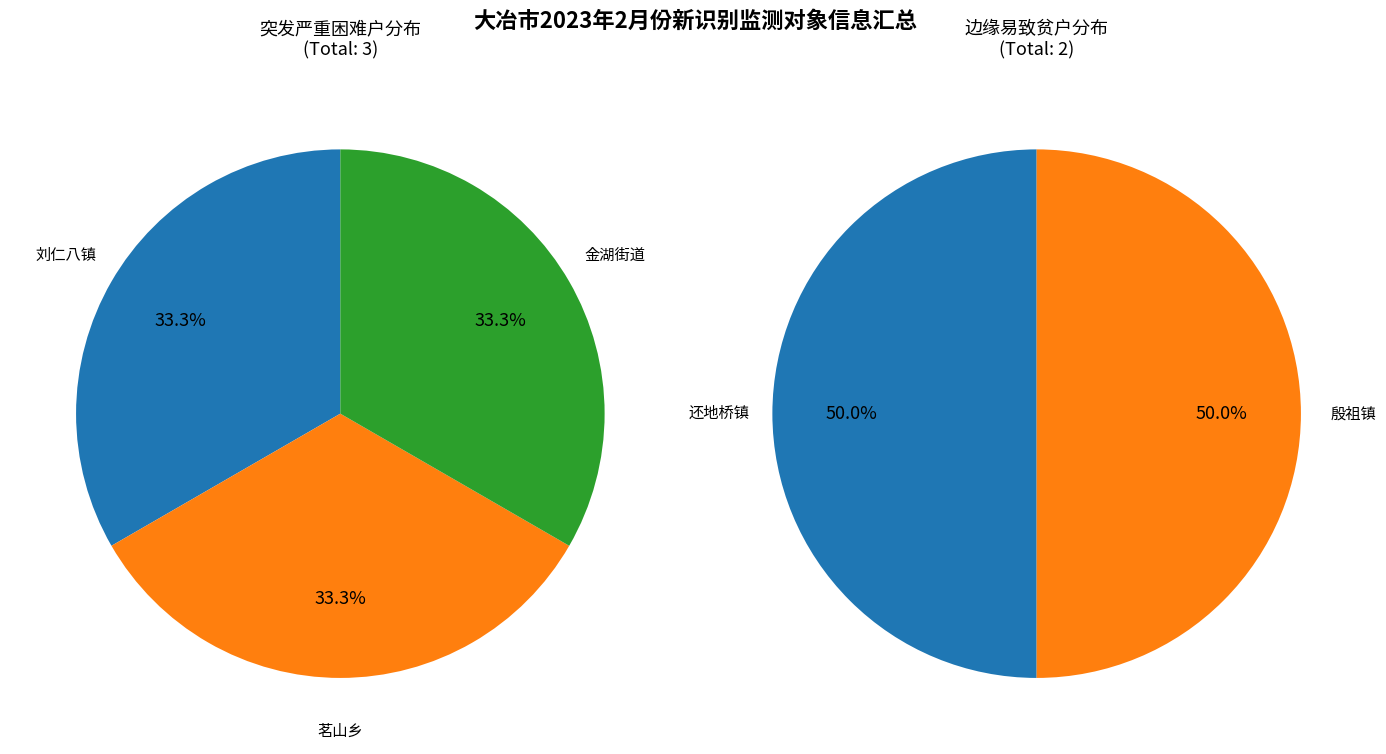

To the nearest percent, what is the average slice percentage?

50%